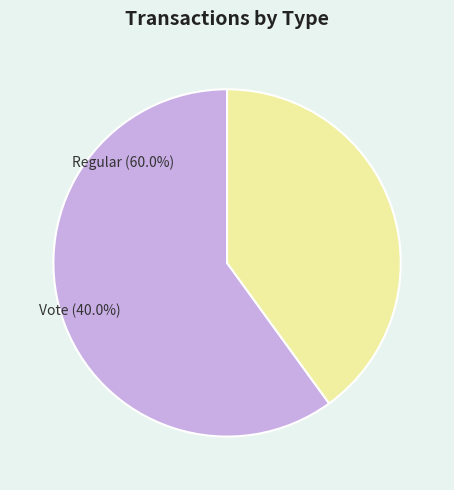

What is the change in value from Regular to Vote?

-1